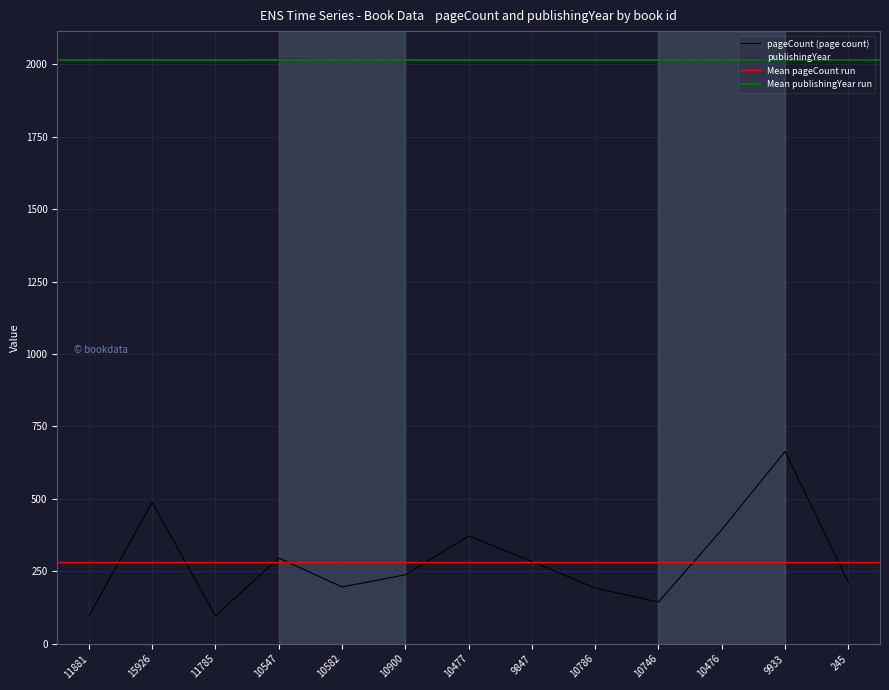

Reading left to right, extract all data points from this chart.

pageCount: 11881=96	15926=488	11785=96	10547=296	10582=196	10900=238	10477=372	9847=284	10786=192	10746=144	10476=394	9933=664	245=212
publishingYear: 11881=2019	15926=2018	11785=2016	10547=2019	10582=2017	10900=2014	10477=2014	9847=2013	10786=2017	10746=2014	10476=2016	9933=2015	245=2013